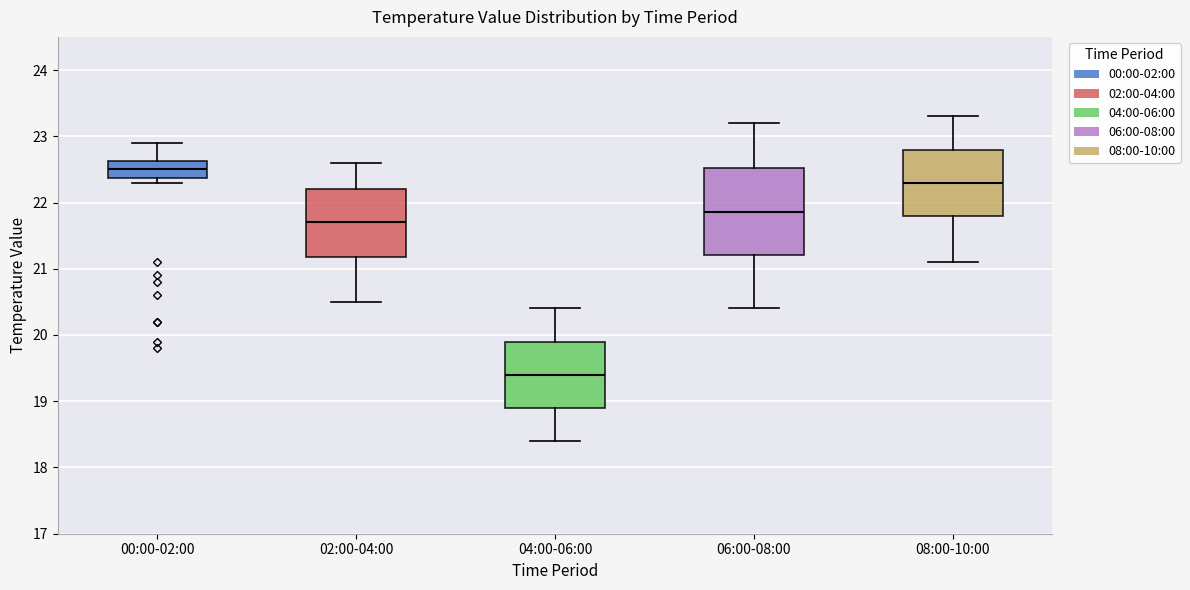

Reading left to right, read every box against the y-axis: the position of its median line, the range the box covers, and the ends of its whiskers. The values are not printed on the chart, so give them approximately, as read against the axis.

00:00-02:00: median 22.5, box 22.4 to 22.6, whiskers 22.3 to 22.9
02:00-04:00: median 21.7, box 21.2 to 22.2, whiskers 20.5 to 22.6
04:00-06:00: median 19.4, box 18.9 to 19.9, whiskers 18.4 to 20.4
06:00-08:00: median 21.9, box 21.2 to 22.5, whiskers 20.4 to 23.2
08:00-10:00: median 22.3, box 21.8 to 22.8, whiskers 21.1 to 23.3